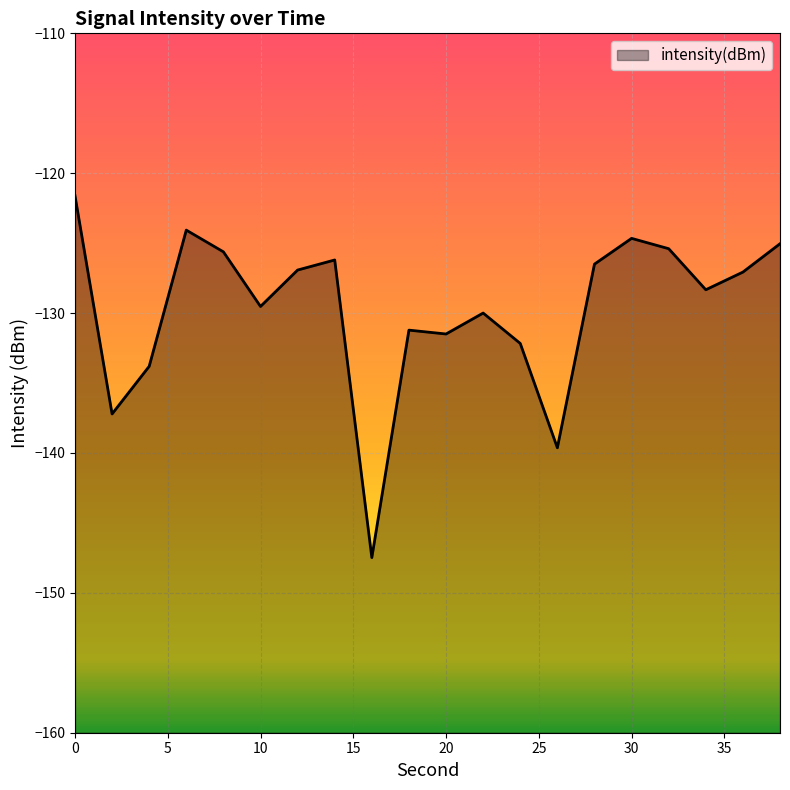

How many lines are shown in the chart?

1